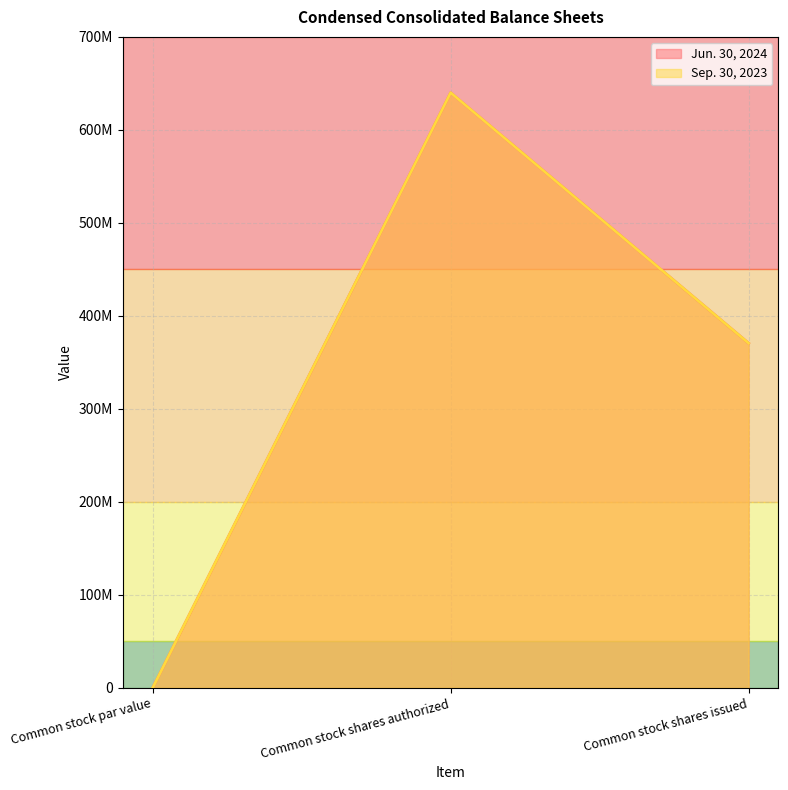

Count the number of data series in this chart.

2